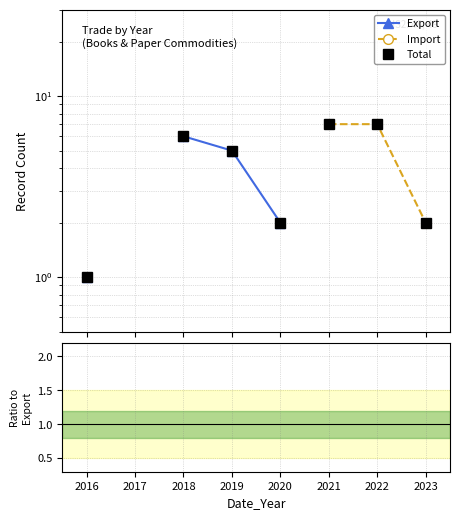

Between 2018 and 2019, which series saw the biggest shift?

Export